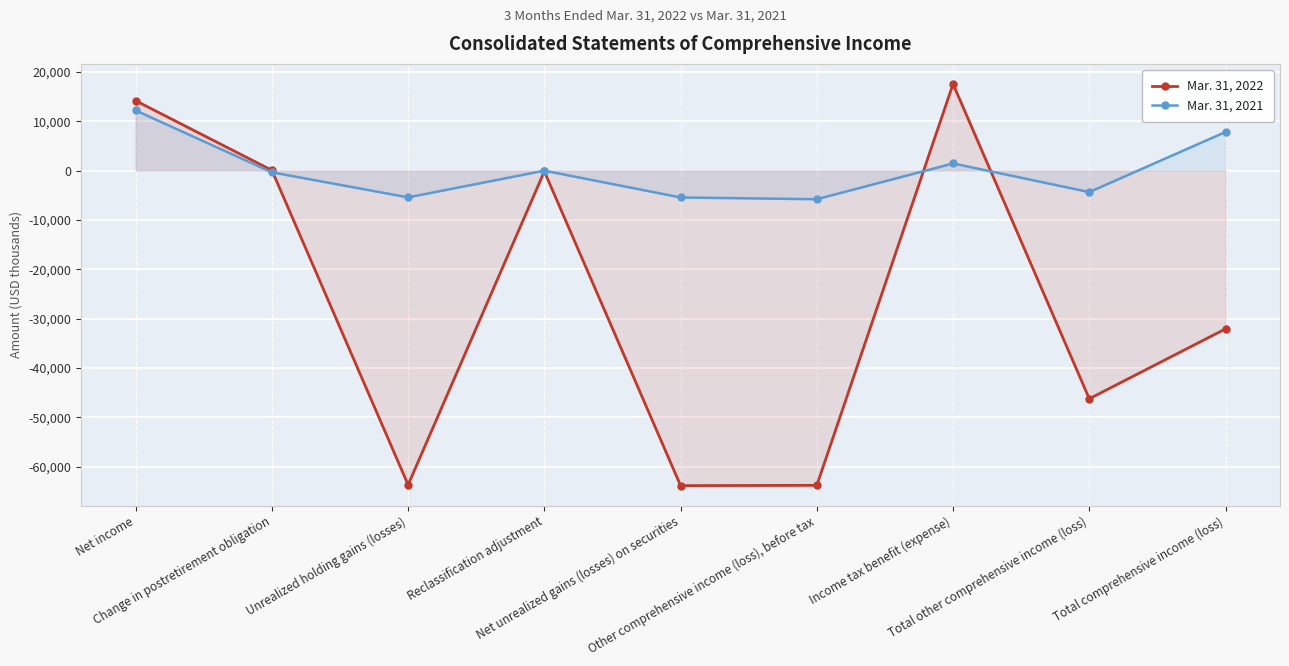

What is the lowest value of the Mar. 31, 2021 series?

-5811